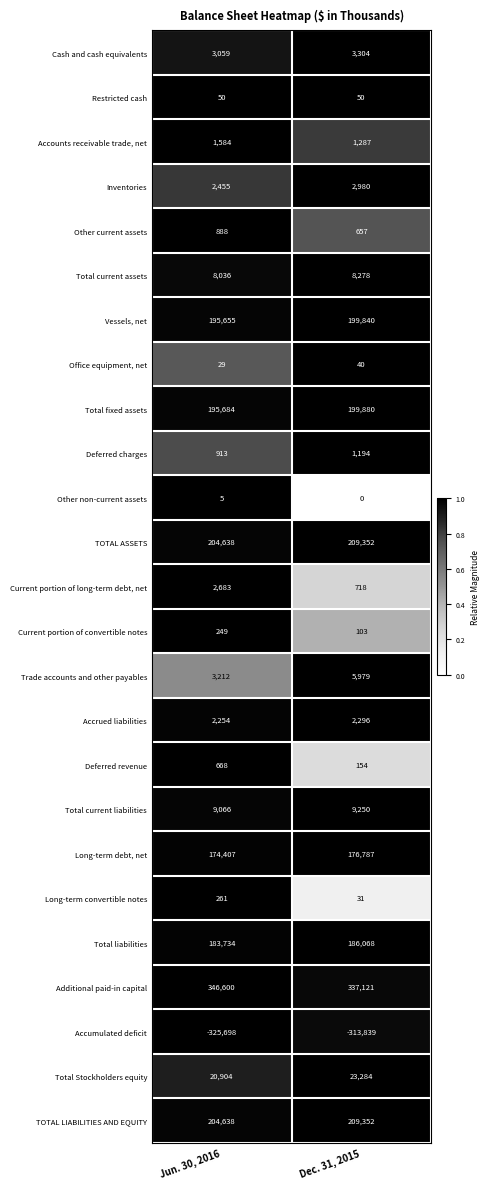

What is the difference between the Current portion of long-term debt, net values at Jun. 30, 2016 and Dec. 31, 2015?

1965